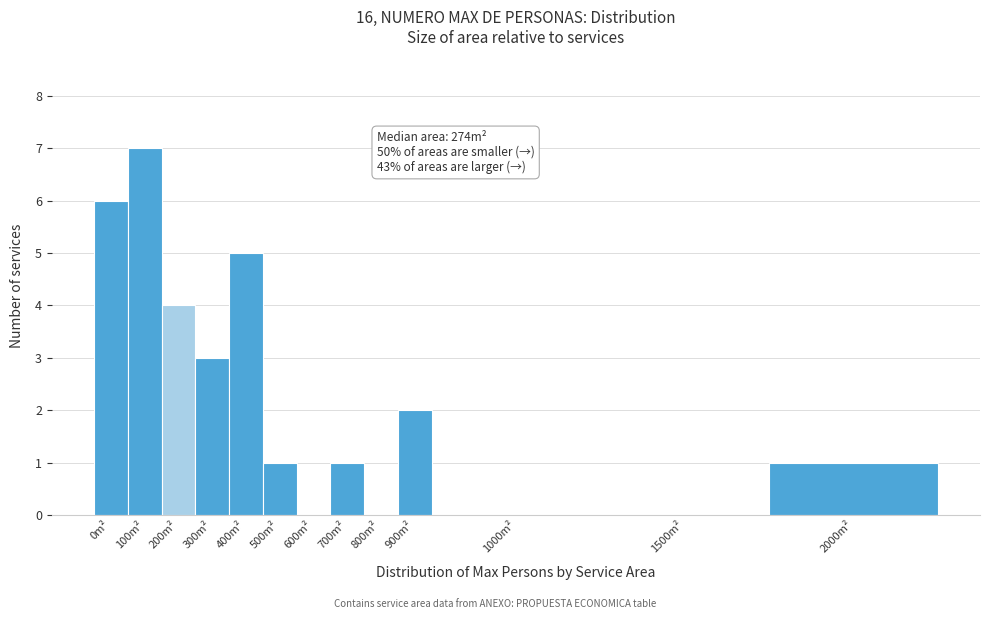

Reading left to right, extract all data points from this chart.

0m²=6	100m²=7	200m²=4	300m²=3	400m²=5	500m²=1	600m²=0	700m²=1	800m²=0	900m²=2	1000m²=0	1500m²=0	2000m²=1